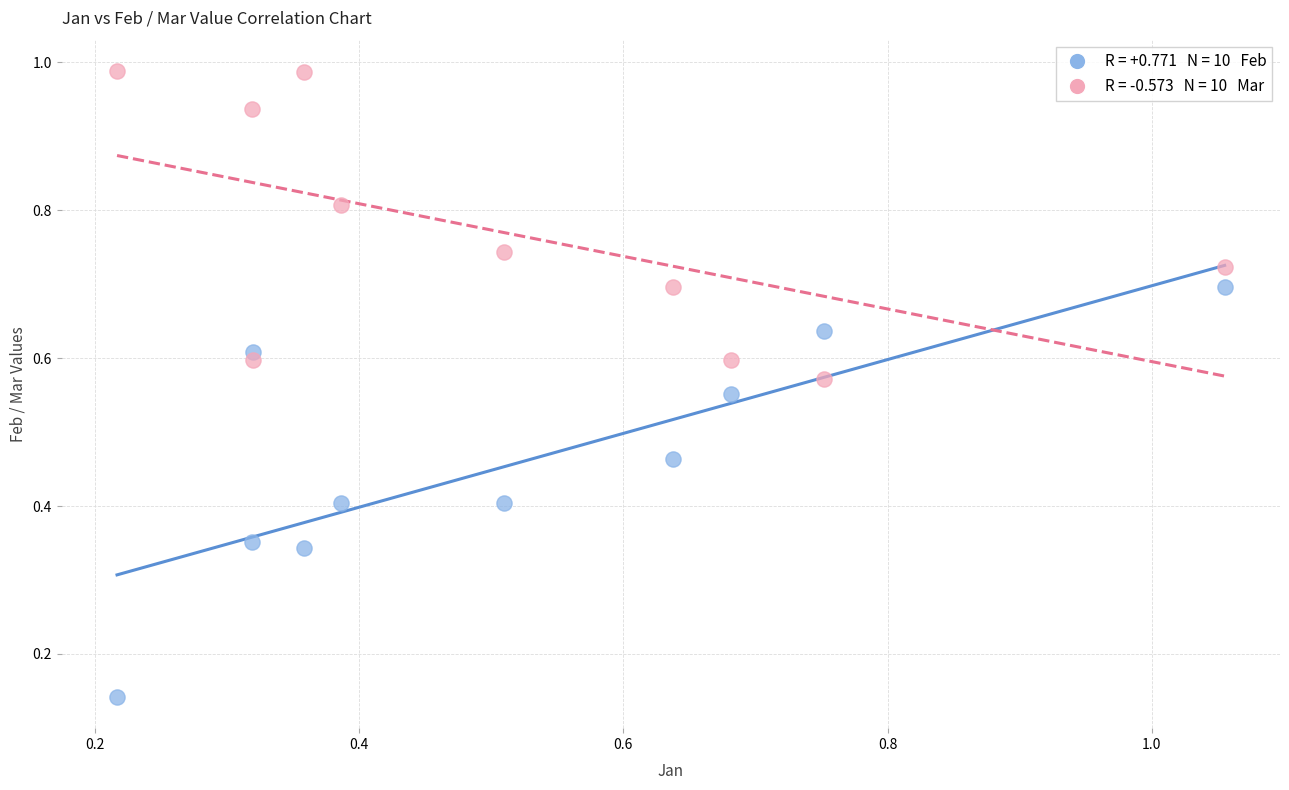

Across all data points, what is the range of Y values (max minus min)?

0.8